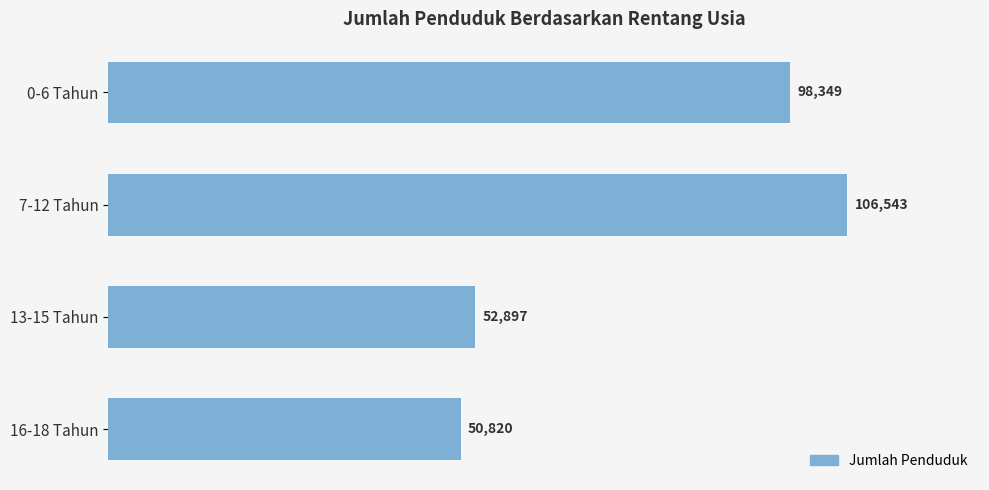

What is the smallest value displayed?

50820